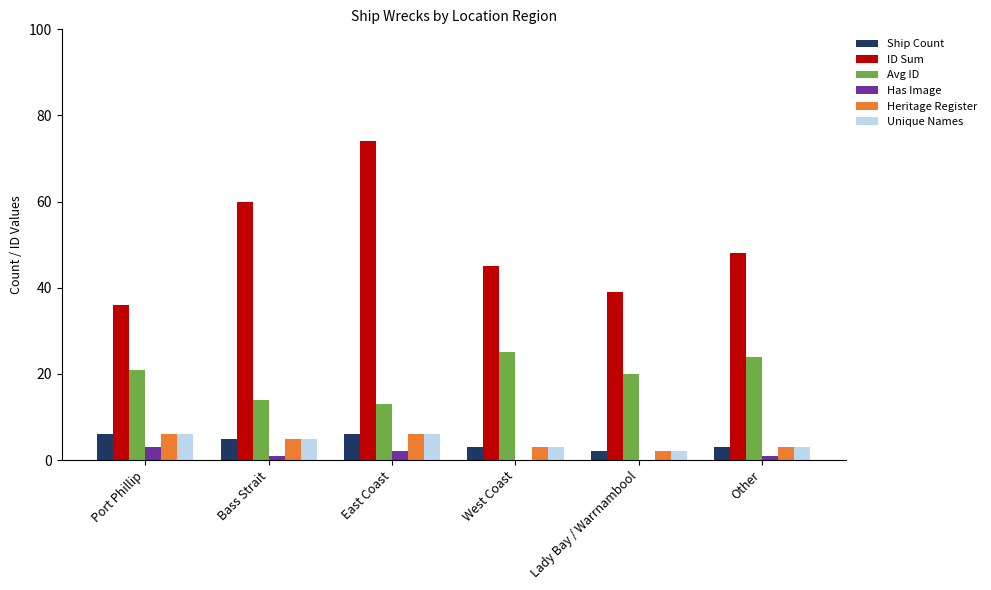

True or false: Ship Count has a value of 5 at Bass Strait.

True